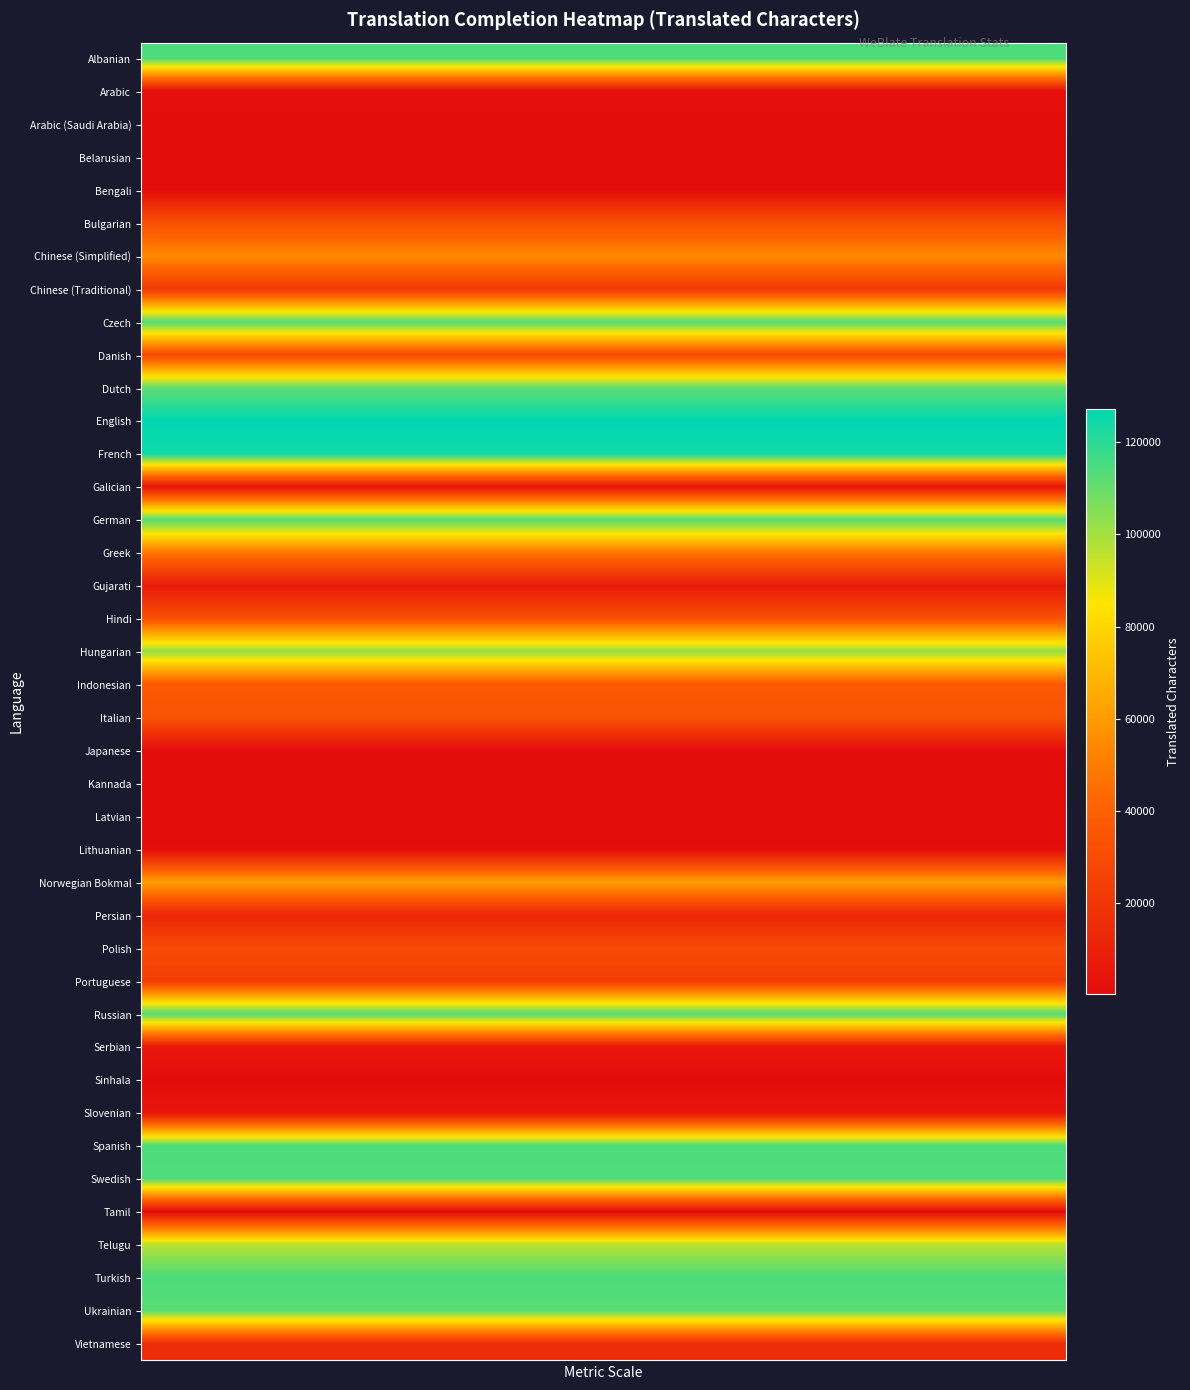

Which series has the largest total across all categories?

English